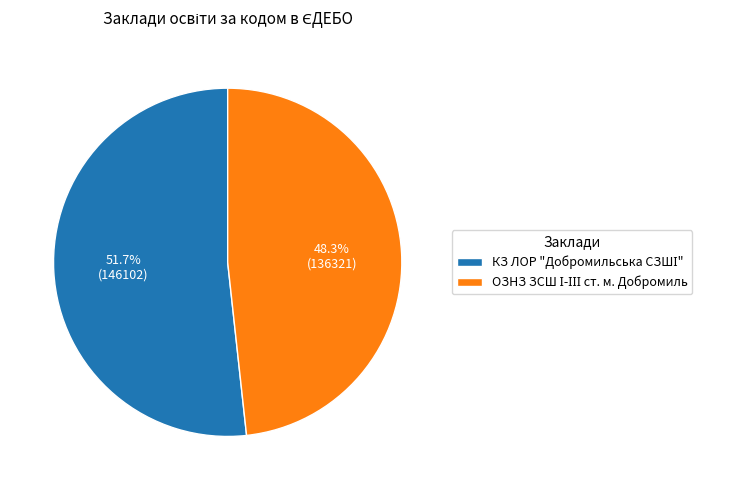

Does any single category account for the majority?

Yes